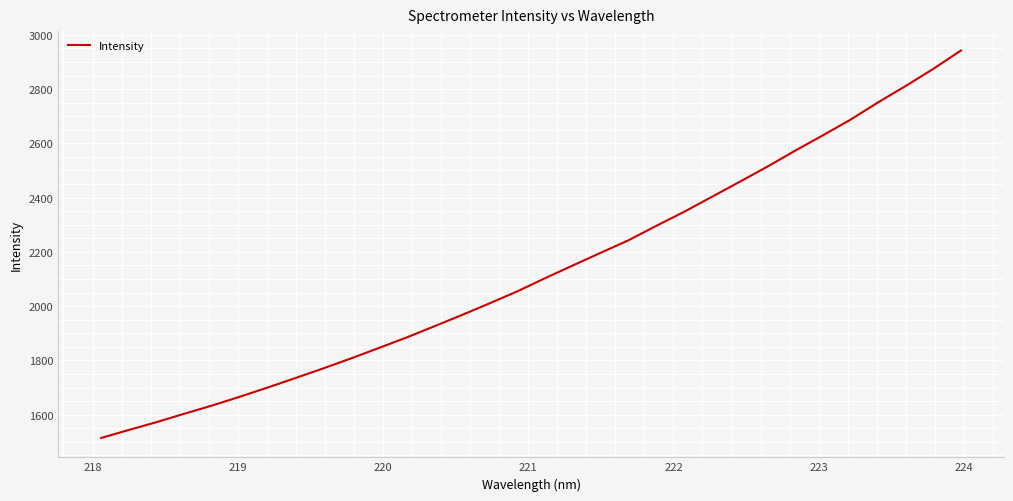

What is the maximum value shown in the chart?

2942.4